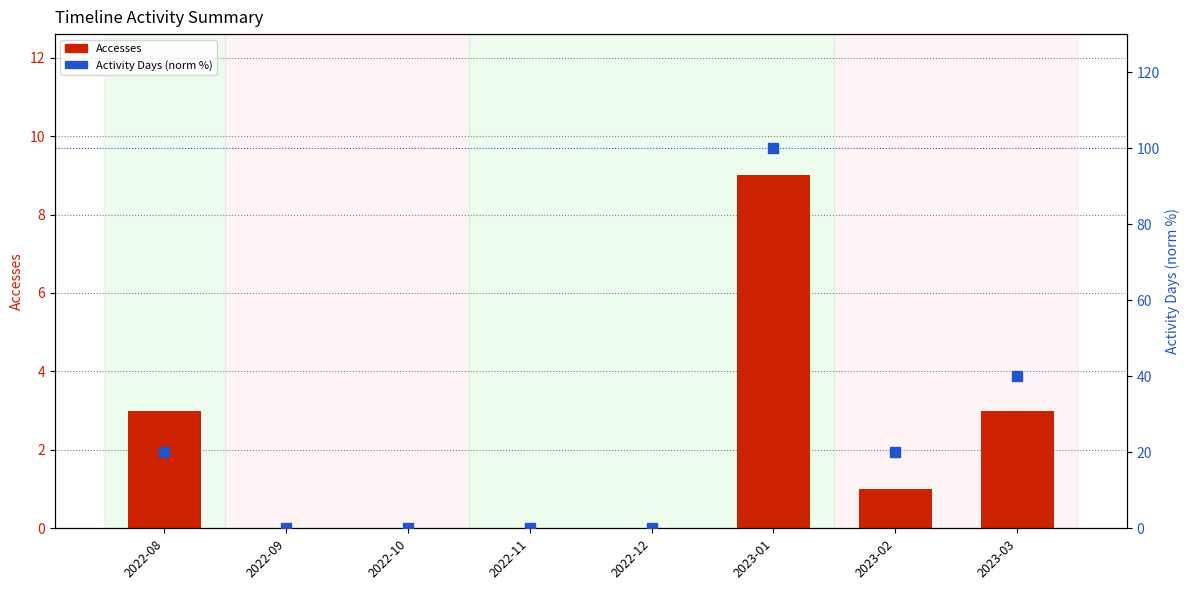

Which series has the largest Y range (max minus min)?

Activity Days (norm %)